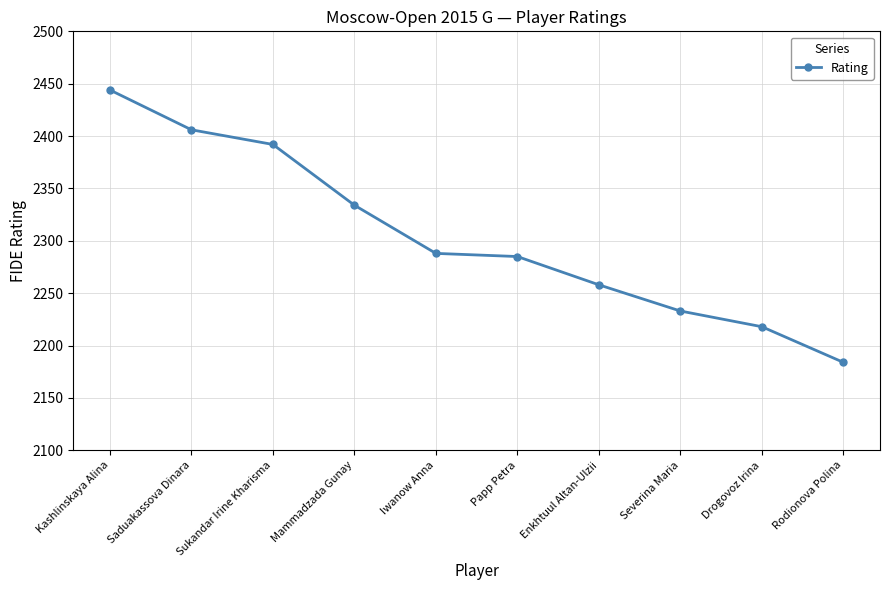

What position from the left is Iwanow Anna?

5